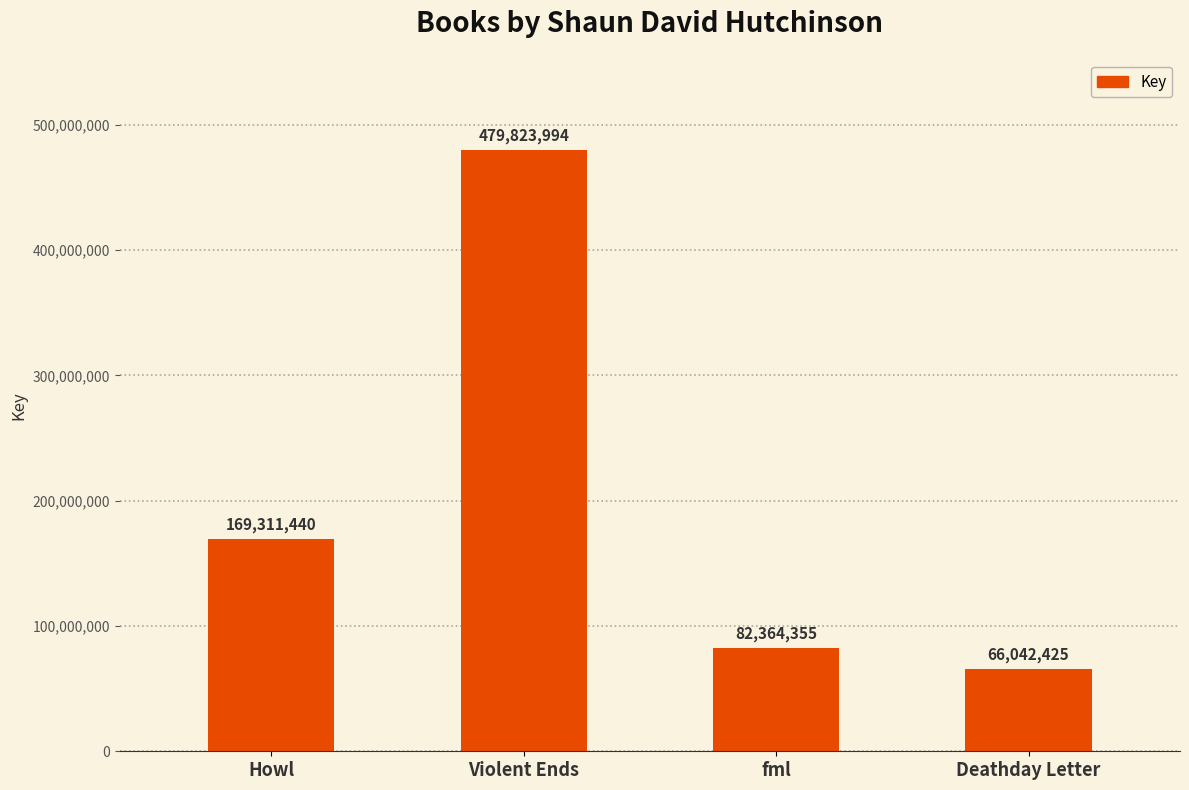

Rank the categories by value from highest to lowest.

Violent Ends, Howl, fml, Deathday Letter